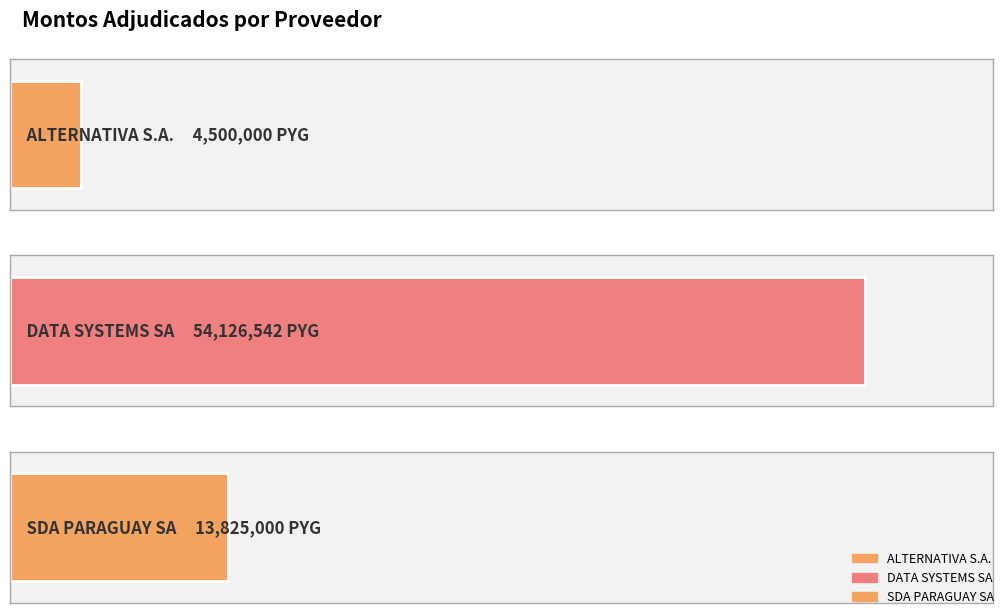

Read the value at ALTERNATIVA S.A..

4500000